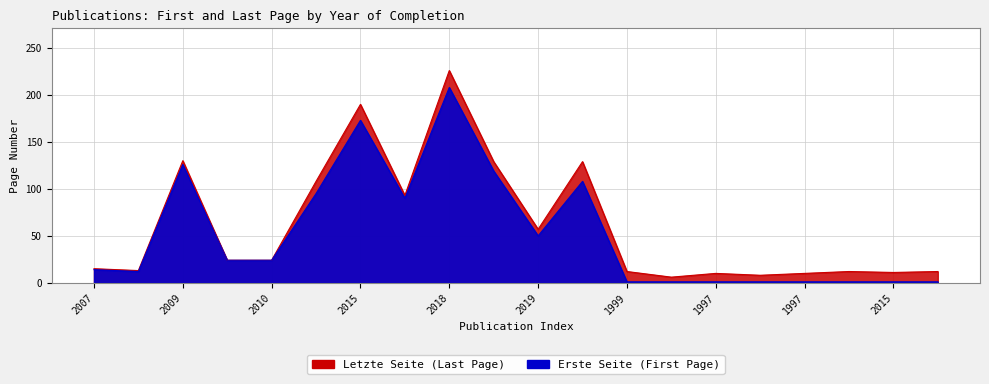

Count the number of data series in this chart.

2